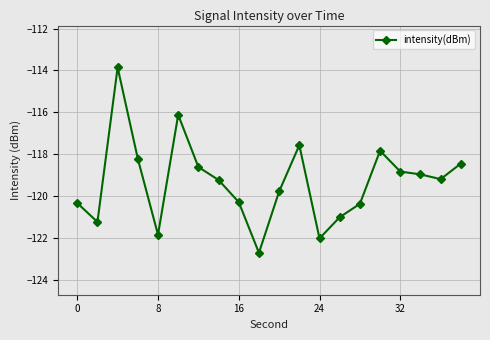

What is the smallest value displayed?

-122.7